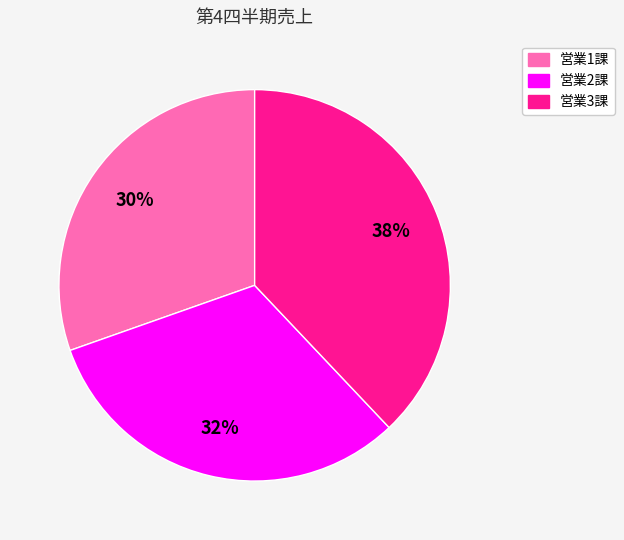

Which slice is the smallest?

営業1課